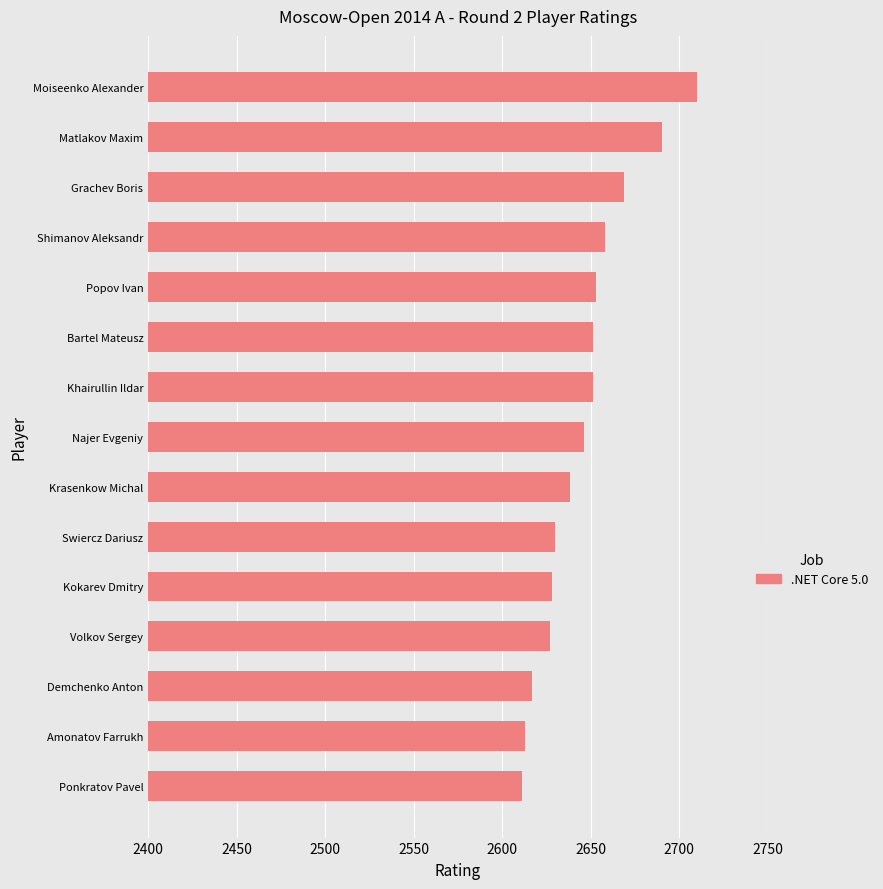

What is the greatest value displayed?

2710